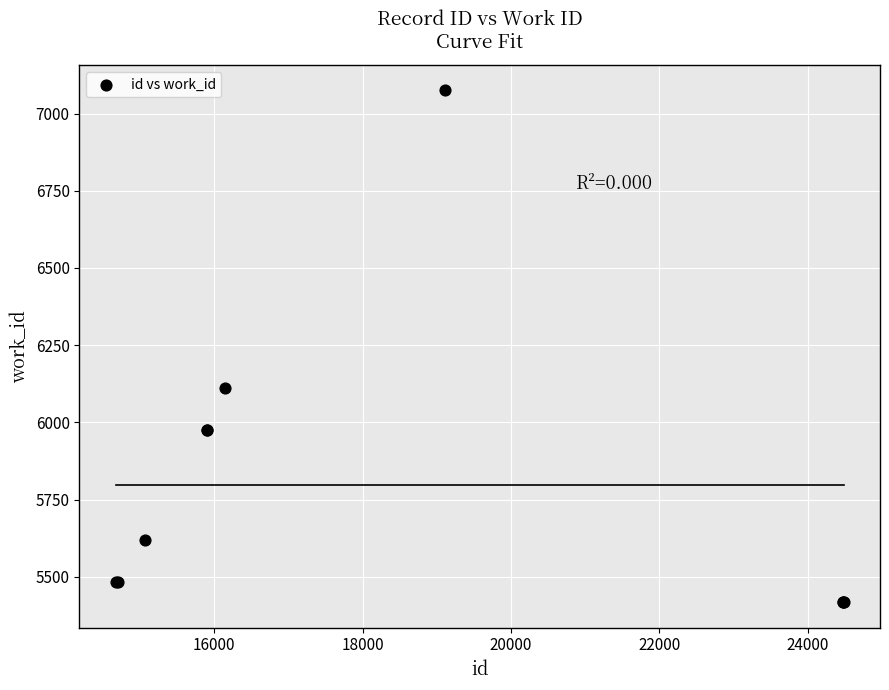

What Y value in the scatter plot is closest to 6246?

6110